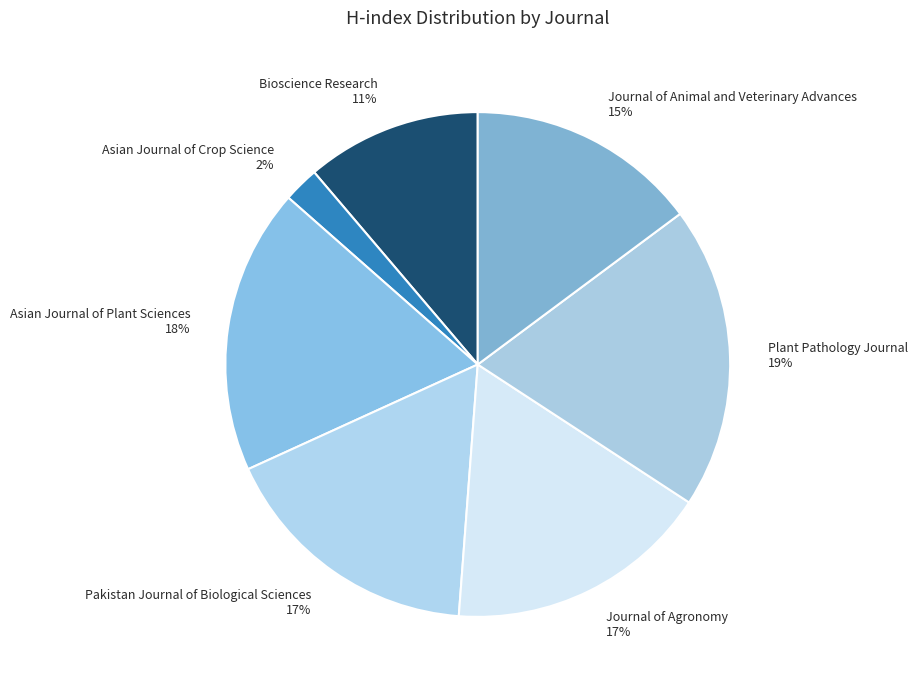

Count the number of slices in the pie.

7